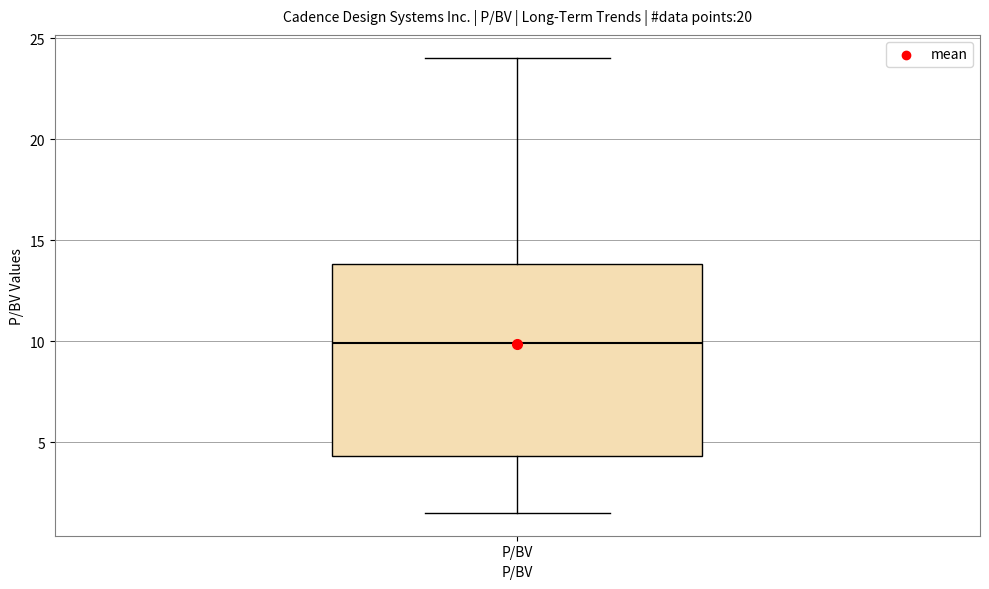

Read this box plot against the y-axis: the position of the median line, the range covered by the box, and the ends of both whiskers. The values are not printed on the chart, so give them approximately, as read against the axis.

median 10.0, box 4.5 to 14.0, whiskers 1.5 to 24.0